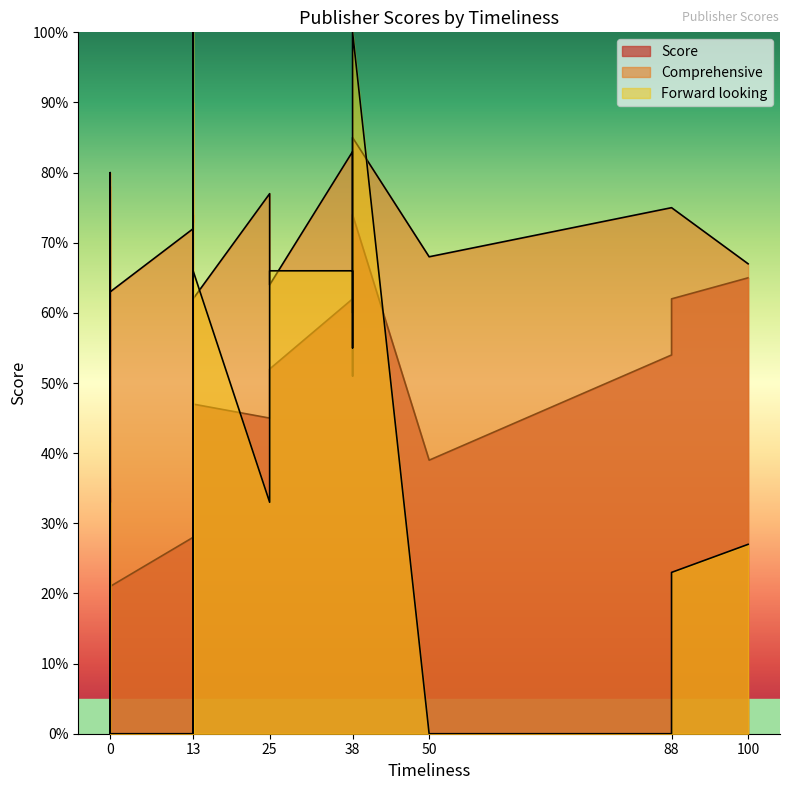

How many lines are shown in the chart?

3